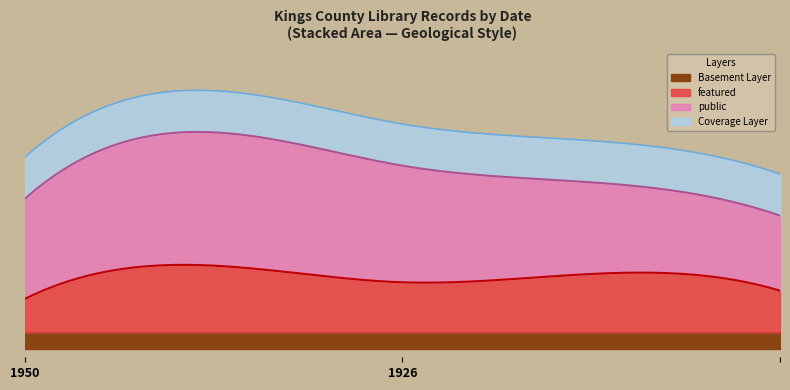

What are all the series names shown in the legend?

Basement Layer, featured, public, Coverage Layer